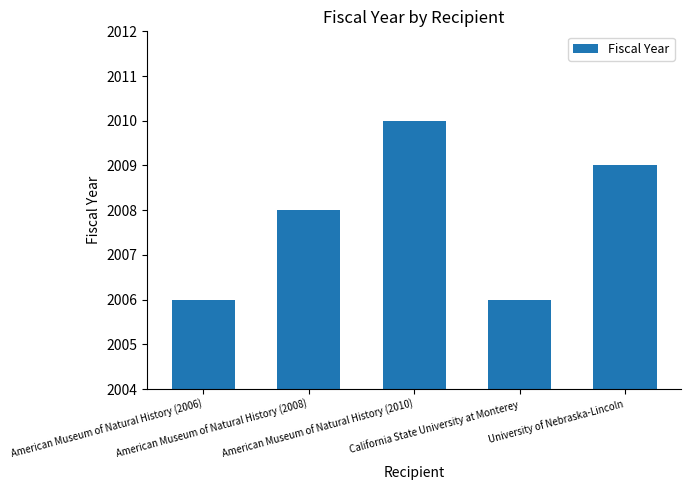

What is the difference between the maximum and minimum values?

4